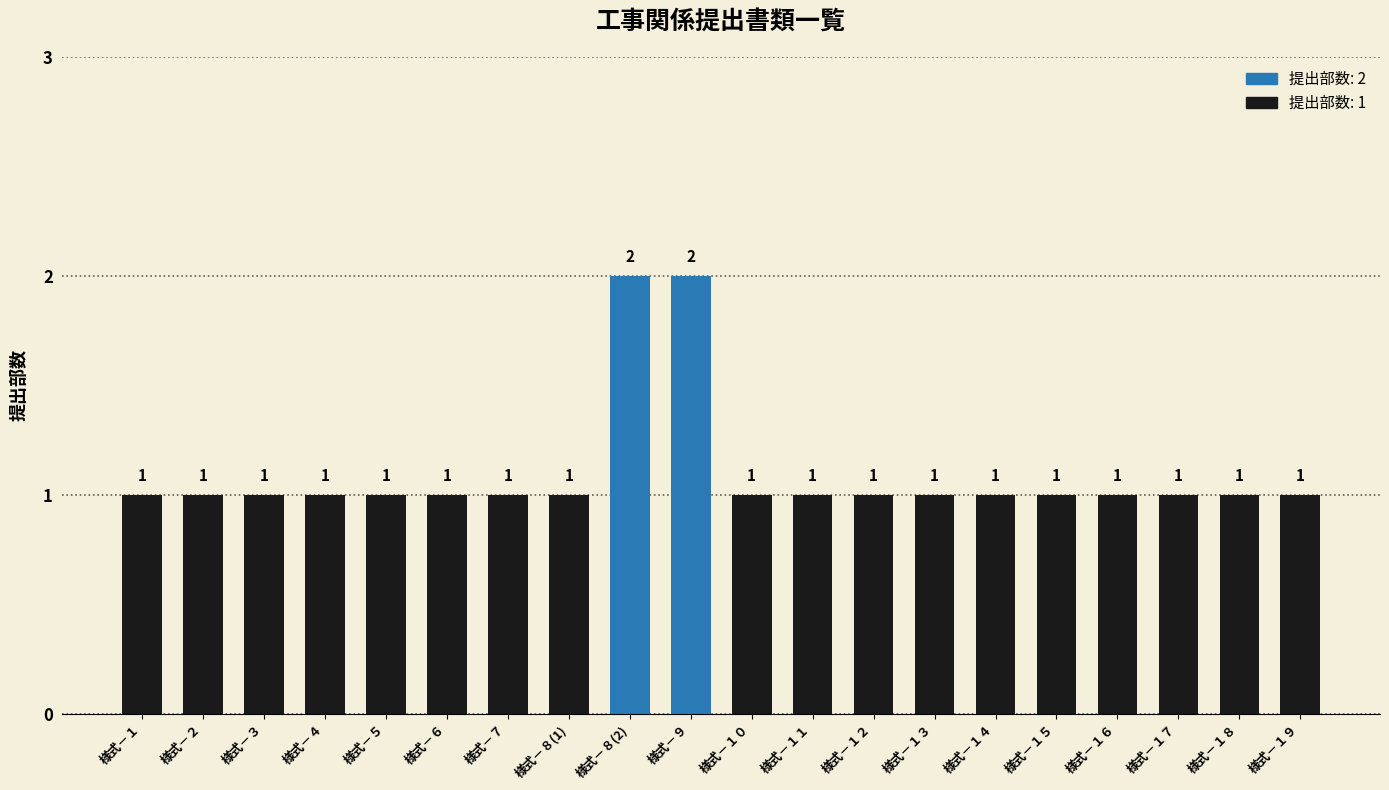

What is the greatest value displayed?

2